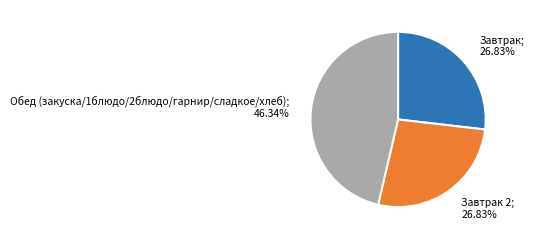

Does any single category account for the majority?

No